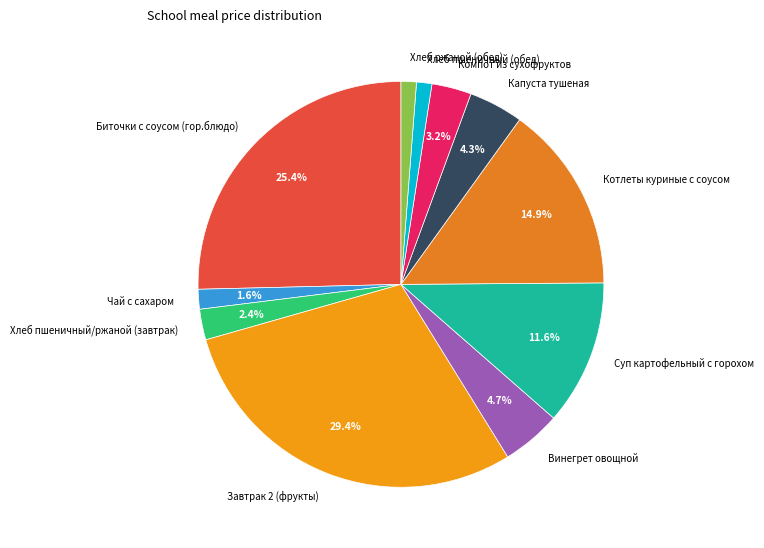

What percentage is the Винегрет овощной slice, to the nearest percent?

5%